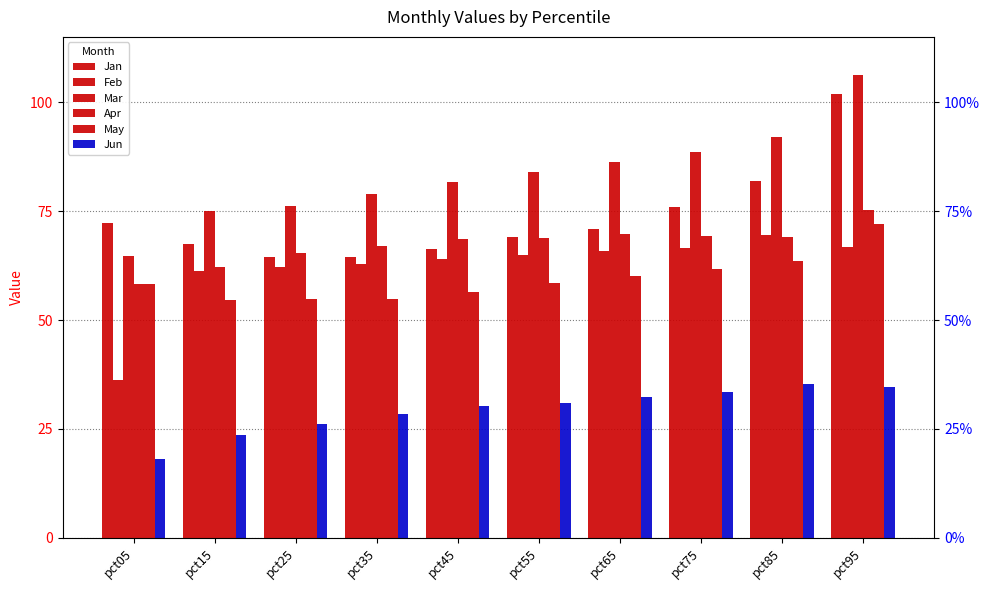

True or false: May has a value of 0.3 at pct05.

False